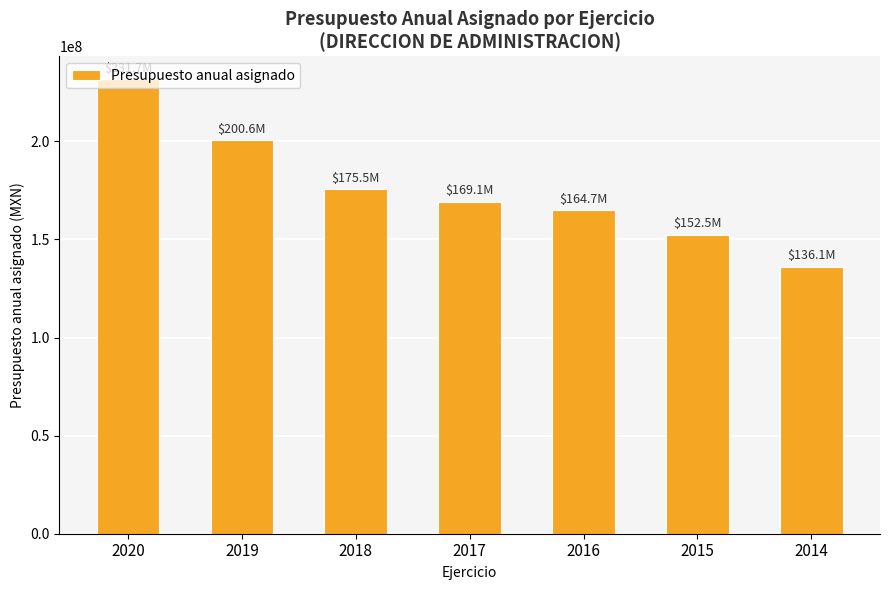

What is the average value?

175736745